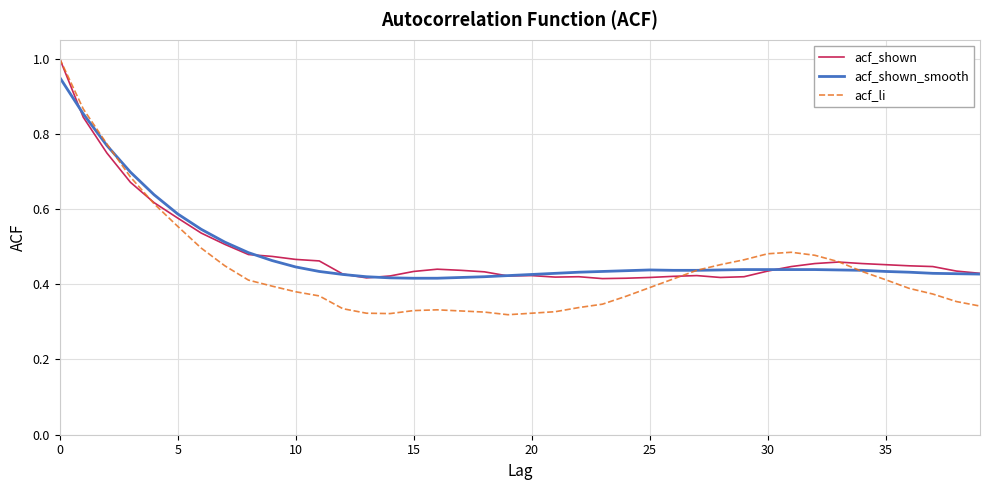

In acf_shown, how many points are lower than both neighbors (excluding endpoints)?

5